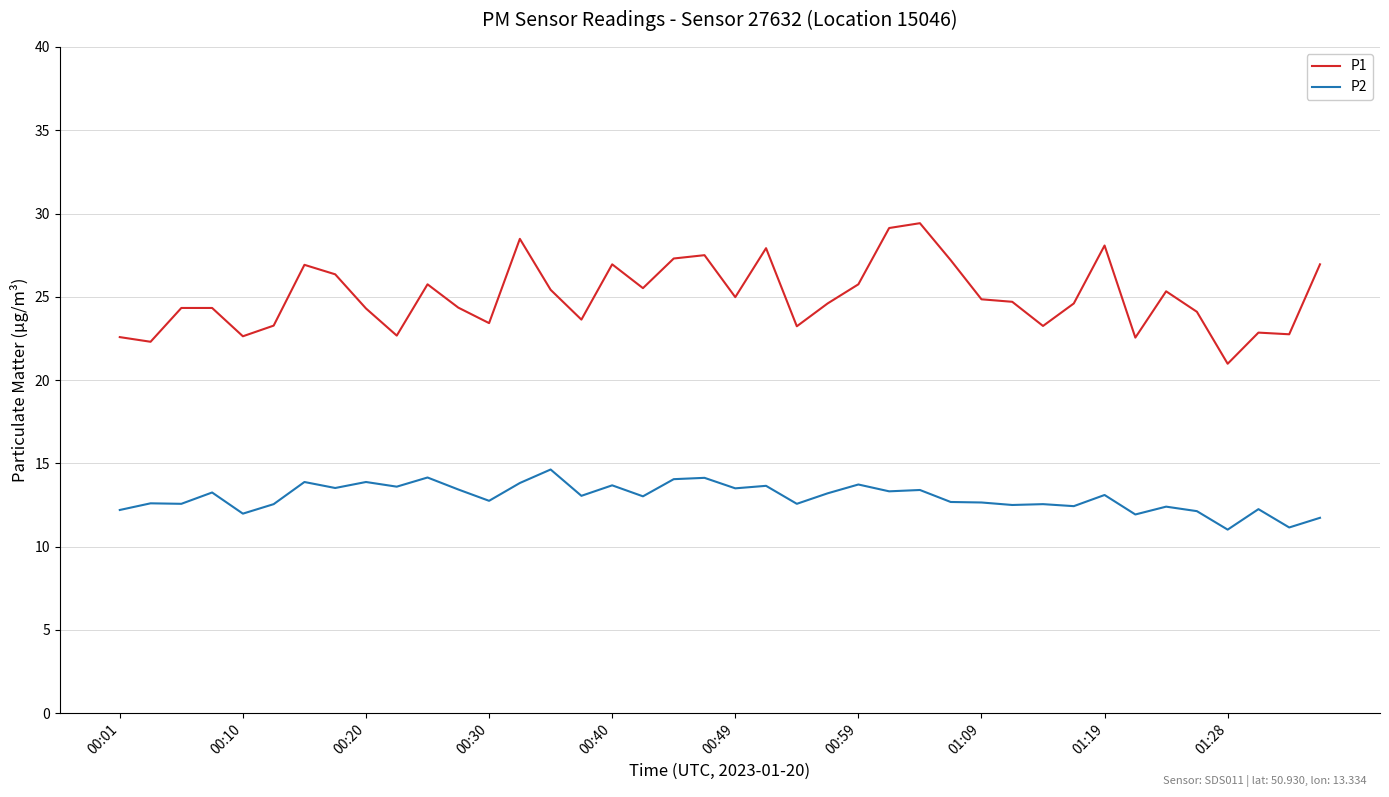

What is the maximum value shown in the chart?

29.4